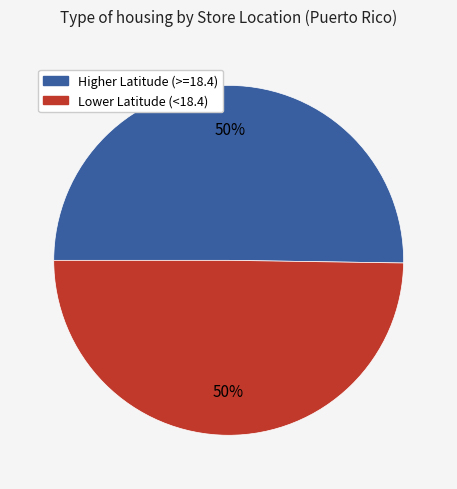

To the nearest percent, what is the average slice percentage?

50%